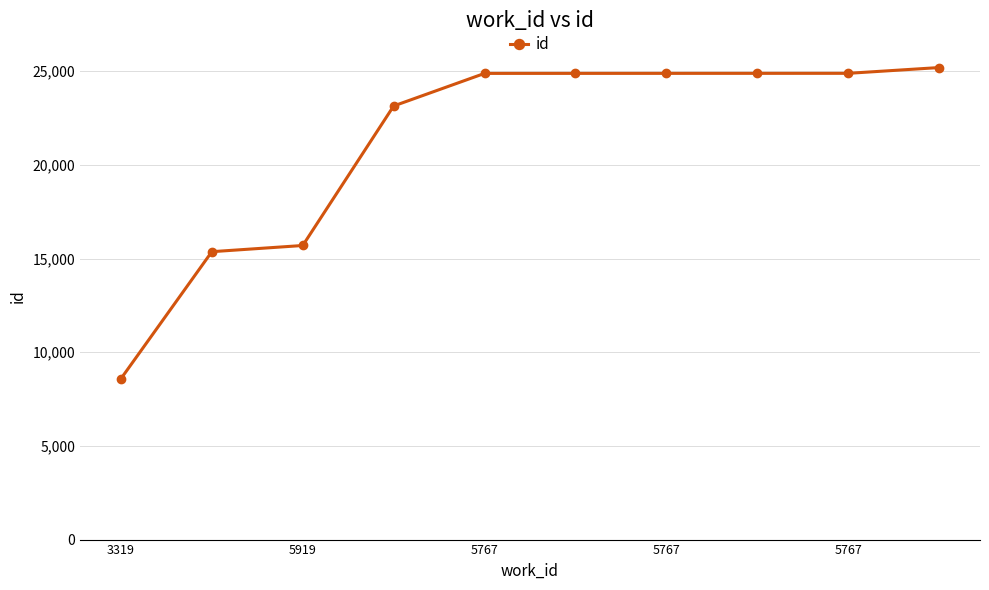

What is the average value?

21237